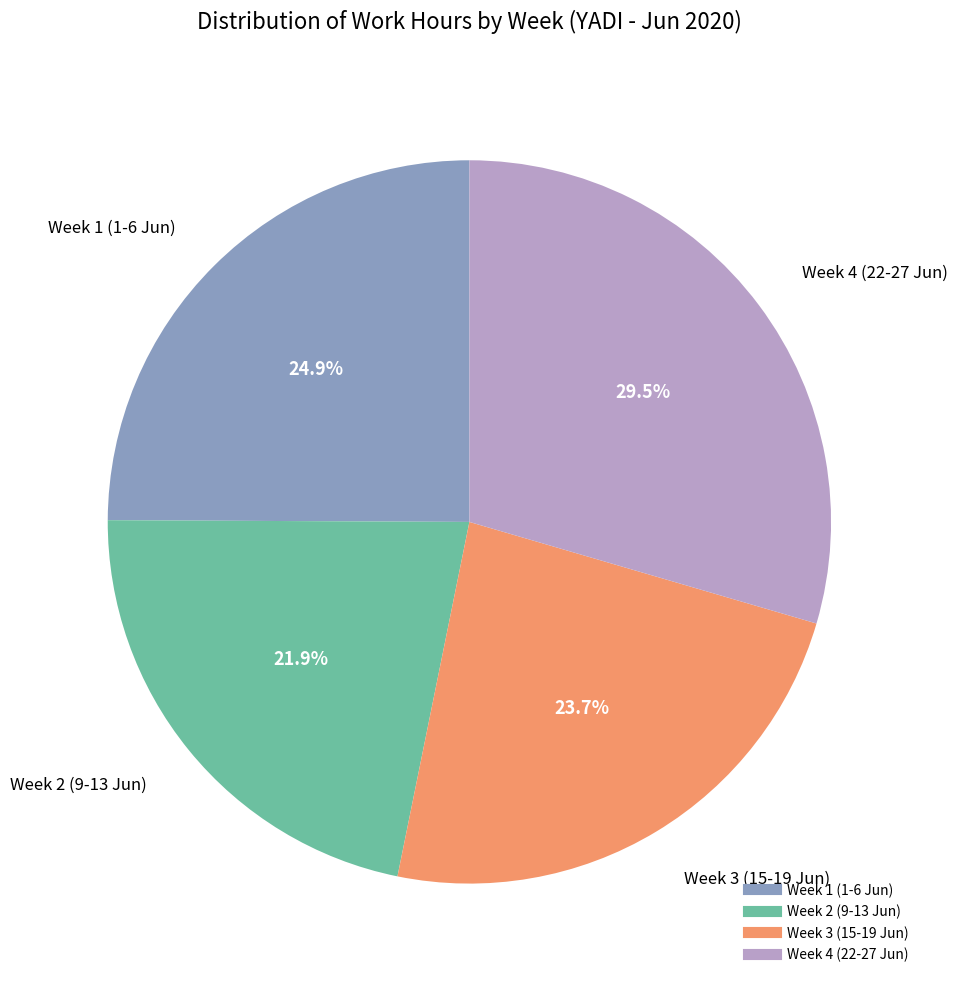

Is there any slice that represents more than half of the pie?

No